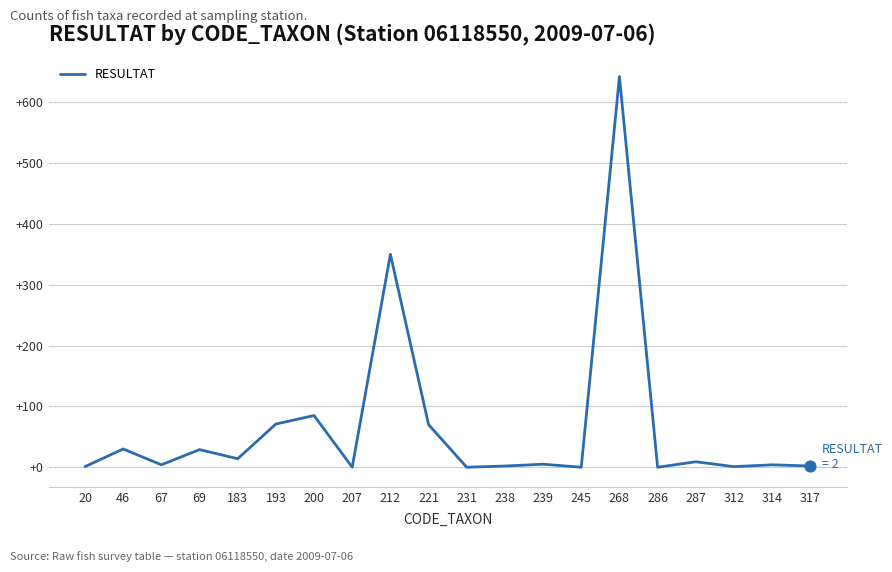

What is the change in value from 212 to 312?

-349